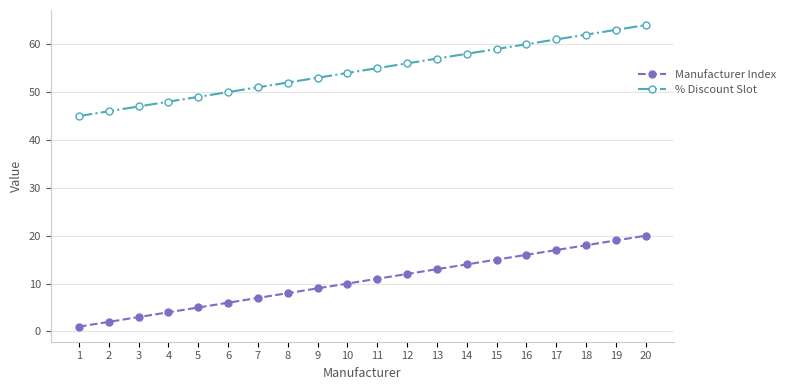

What is the total value across all series at 1?

46